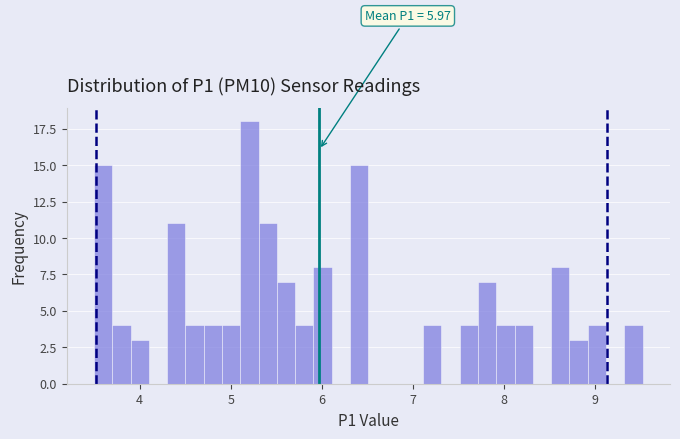

Read against the x-axis, roughly where is the centre of the tallest bar?

5.2